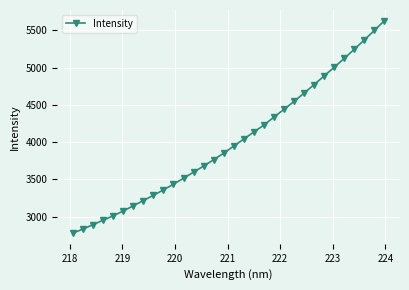

How many data points are above 3947?

16